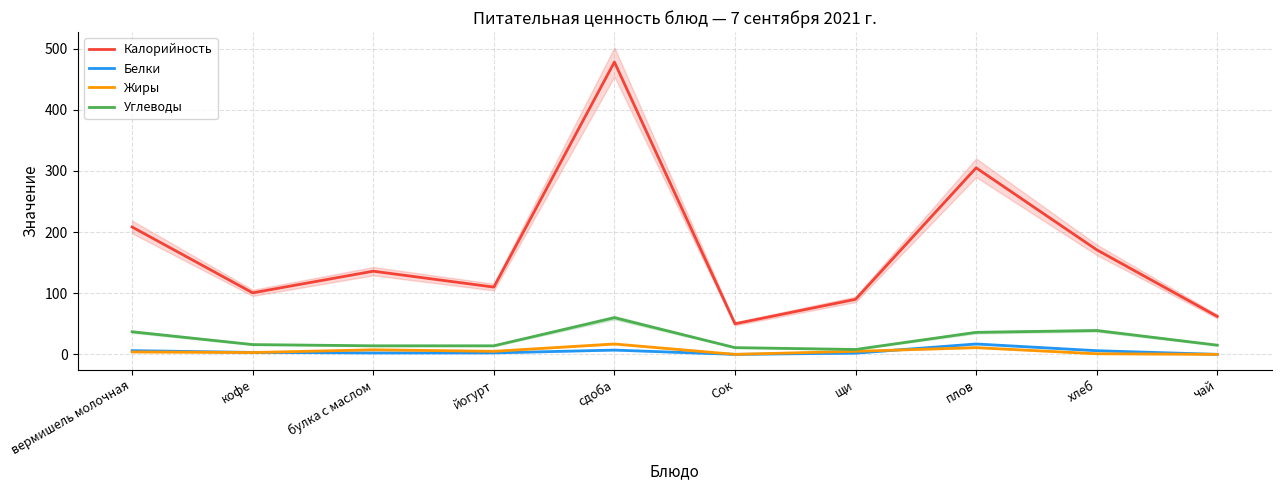

True or false: Калорийность and Углеводы intersect in this chart.

False